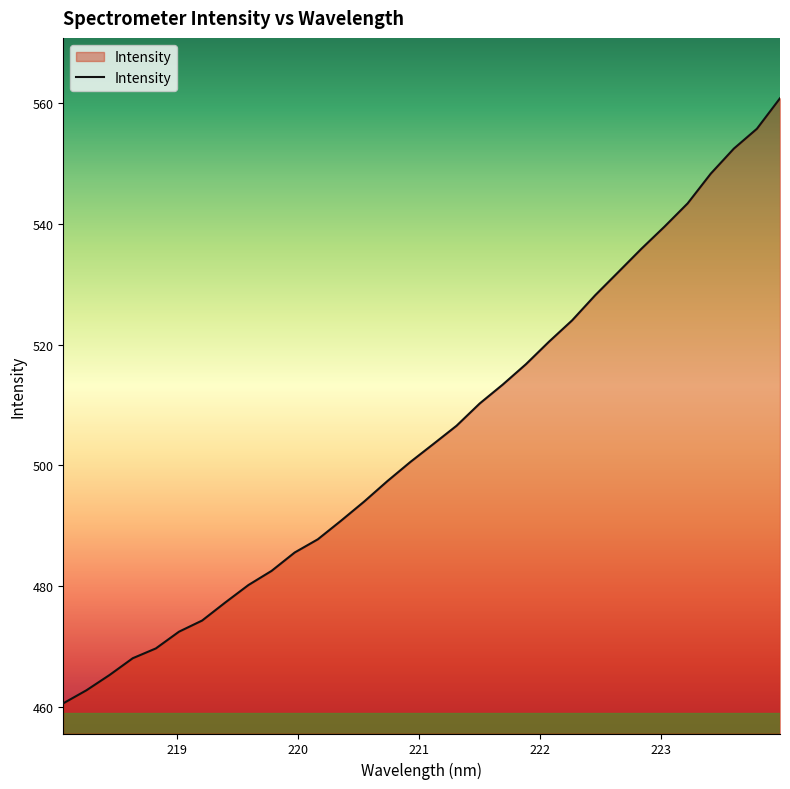

What is the greatest value displayed?

560.8